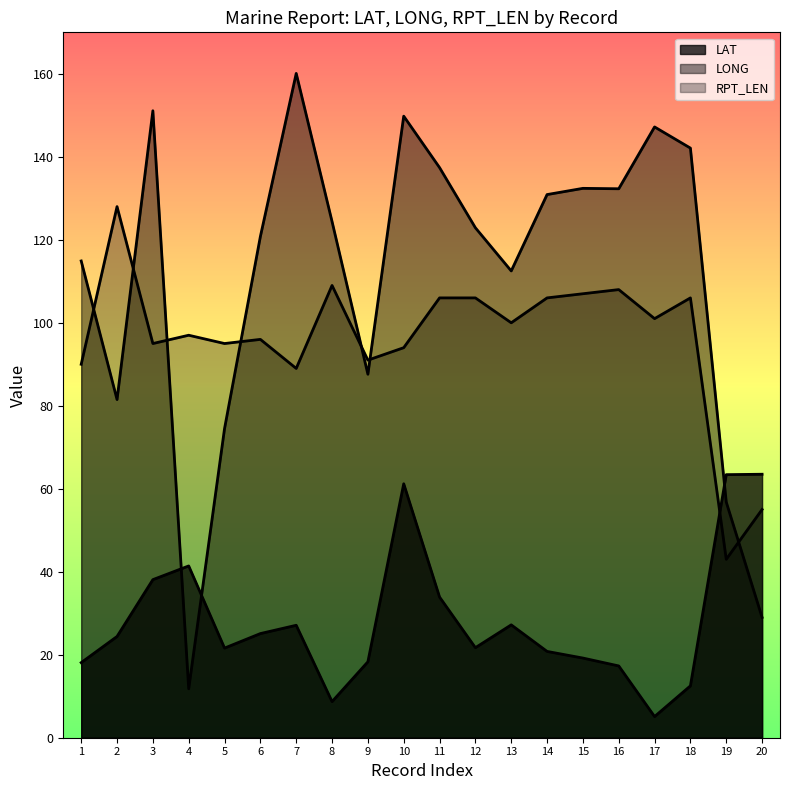

What is the value of the RPT_LEN point at the 20th from the left?

55.0